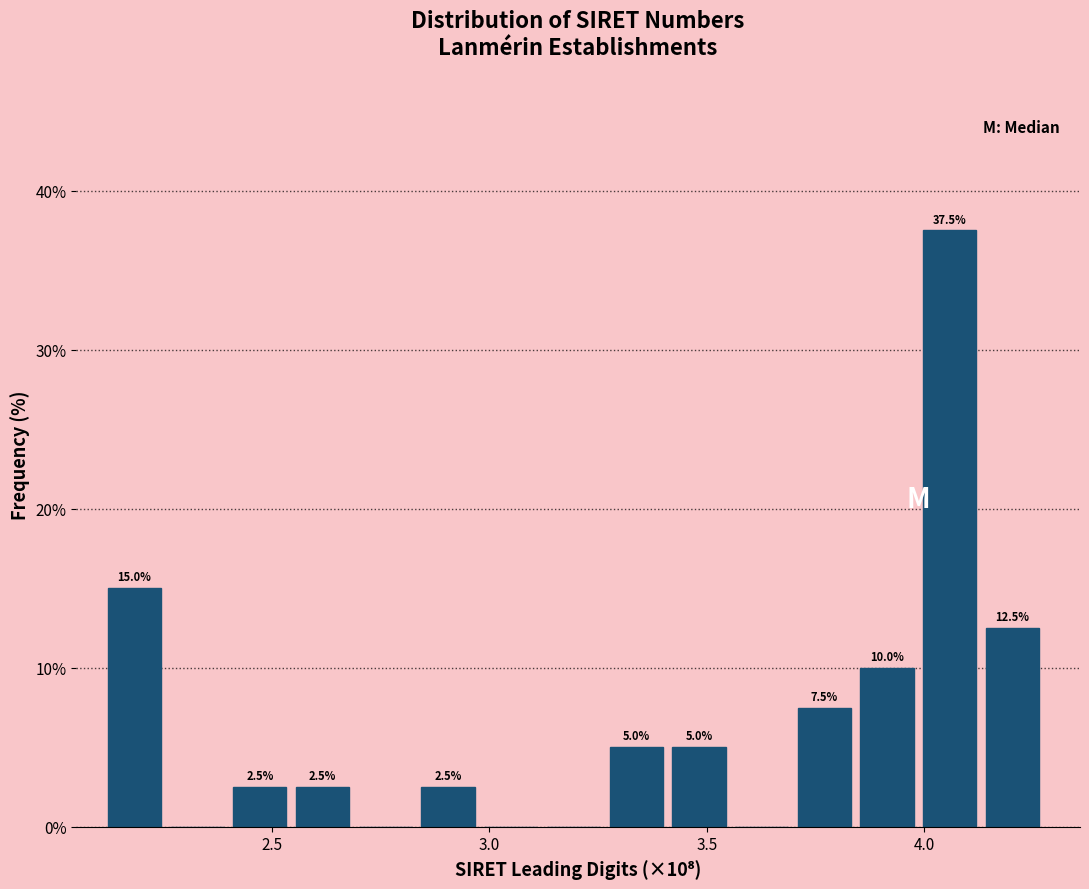

Read against the x-axis, roughly where is the centre of the tallest bar?

4.05